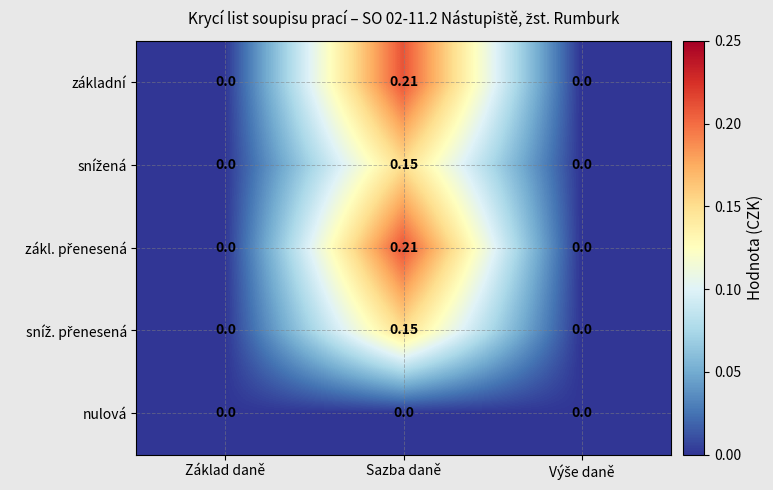

Which label corresponds to the largest value in the chart?

Sazba daně